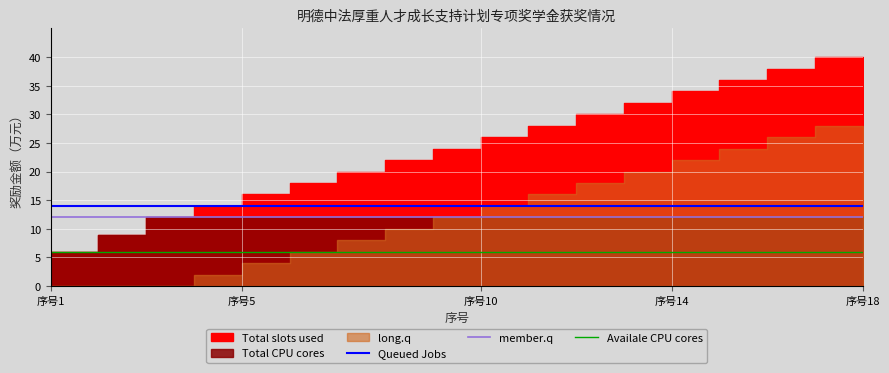

True or false: member.q and Queued Jobs cross at least once.

False